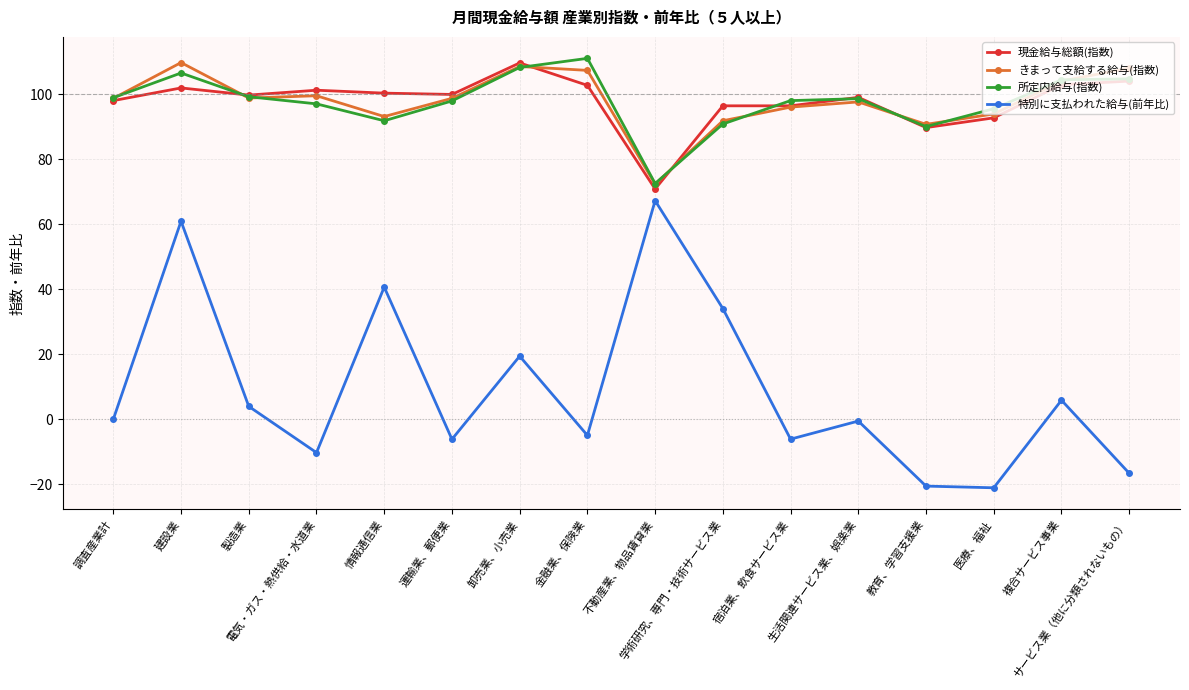

What is the approximate value of きまって支給する給与(指数) at 複合サービス事業?

104.0